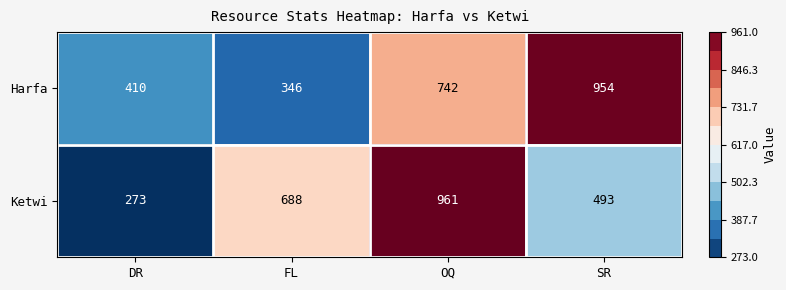

Count the number of data series in this chart.

2